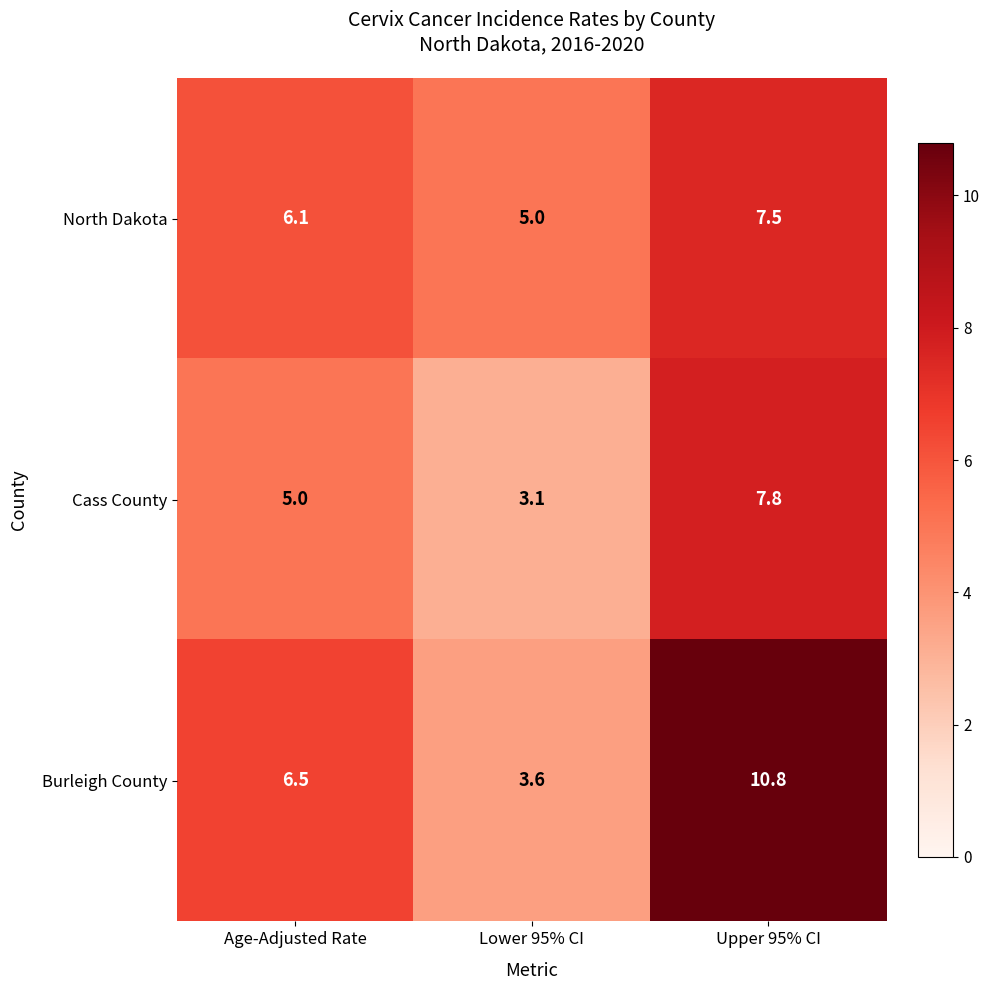

Rank the categories by North Dakota value from highest to lowest.

Upper 95% CI, Age-Adjusted Rate, Lower 95% CI